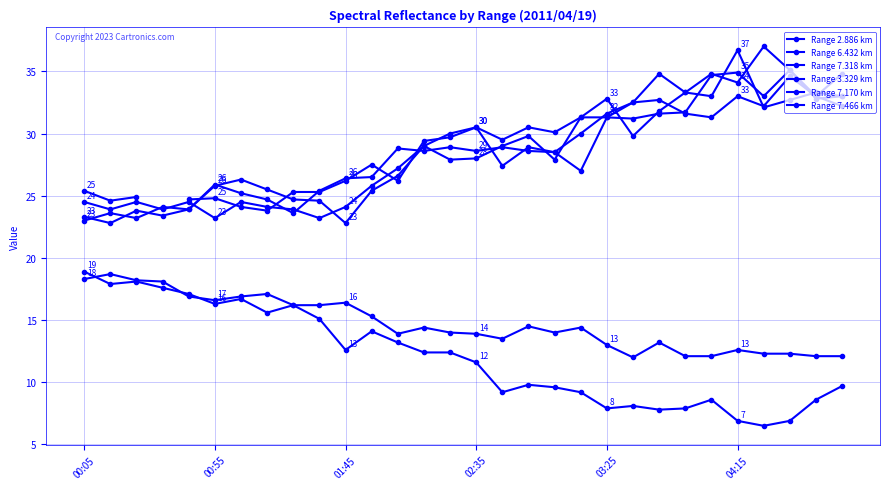

In Range 7.170 km, how many points are lower than both neighbors (excluding endpoints)?

8